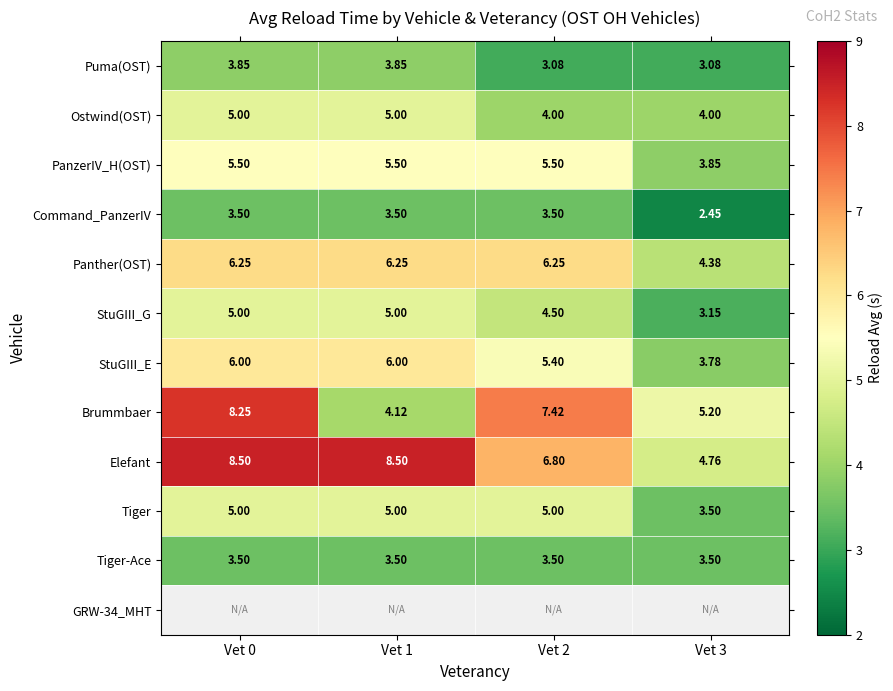

Is the value of StuGIII_G at Vet 0 greater than the value of Brummbaer at Vet 3?

No